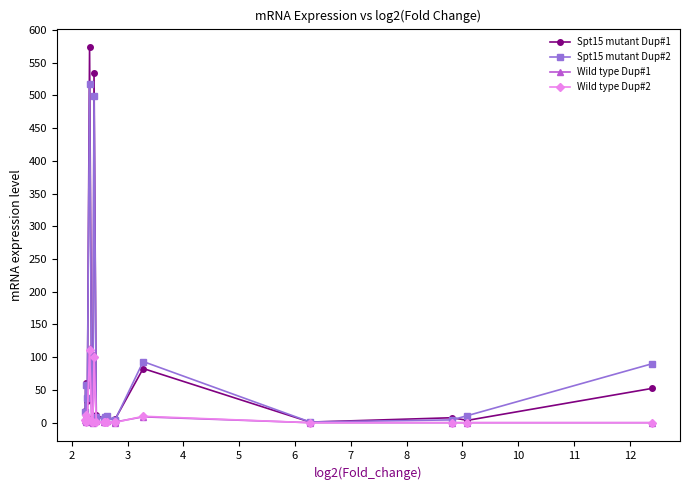

True or false: Wild type Dup#1 and Spt15 mutant Dup#1 cross at least once.

False